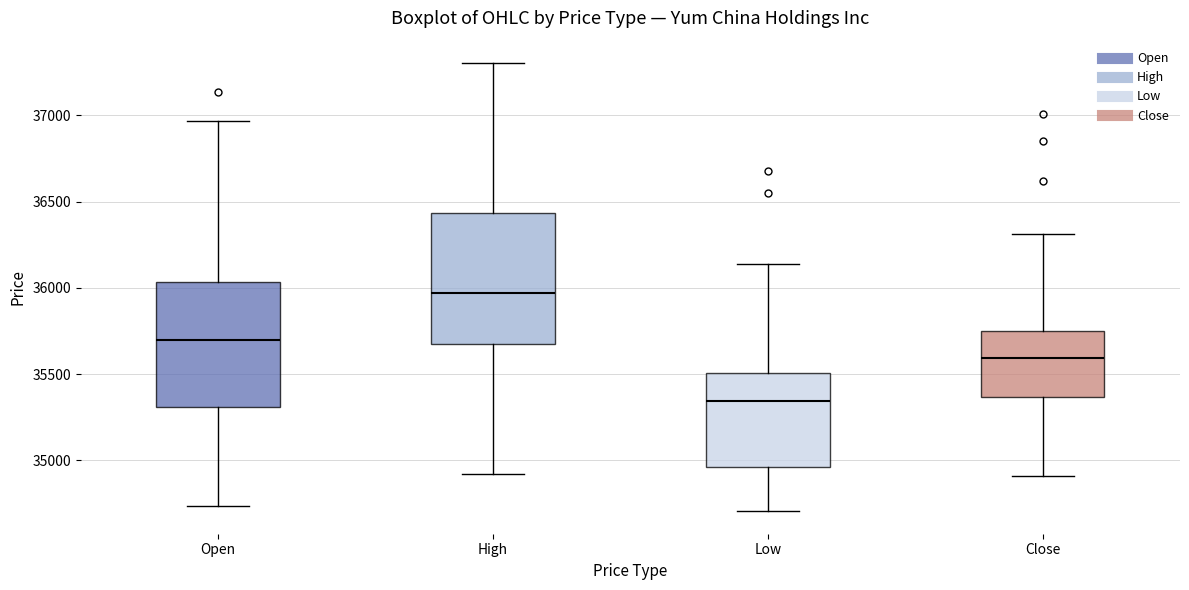

Reading left to right, read every box against the y-axis: the position of its median line, the range the box covers, and the ends of its whiskers. The values are not printed on the chart, so give them approximately, as read against the axis.

Open: median 35700, box 35300 to 36050, whiskers 34750 to 36950
High: median 35950, box 35650 to 36450, whiskers 34900 to 37300
Low: median 35350, box 34950 to 35500, whiskers 34700 to 36150
Close: median 35600, box 35350 to 35750, whiskers 34900 to 36300